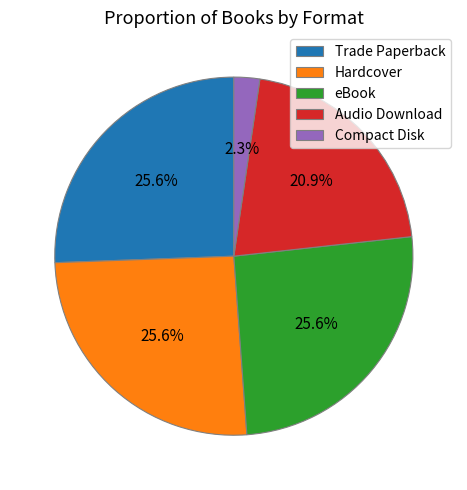

Between Trade Paperback and Audio Download, which is larger?

Trade Paperback